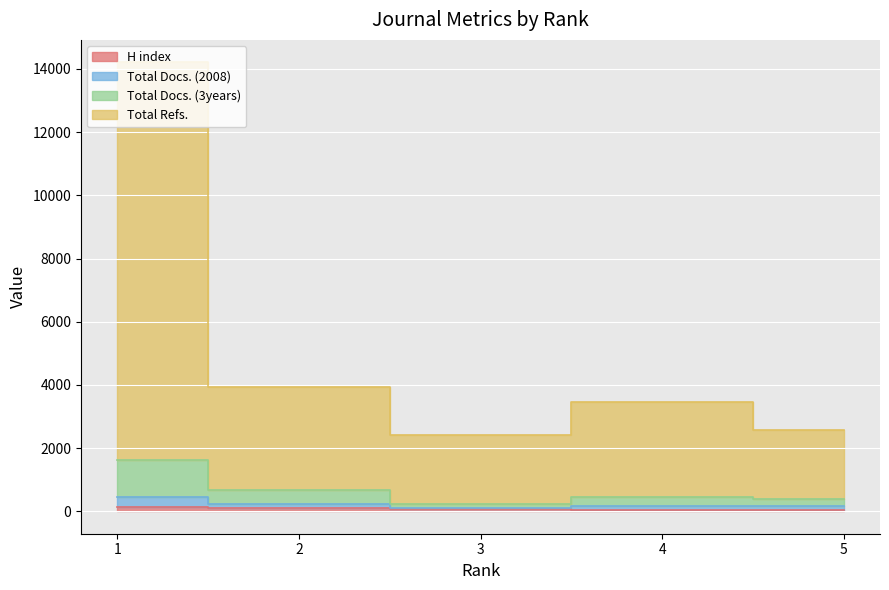

Is the value of Total Docs. (2008) at 4 greater than the value of Total Refs. at 5?

No